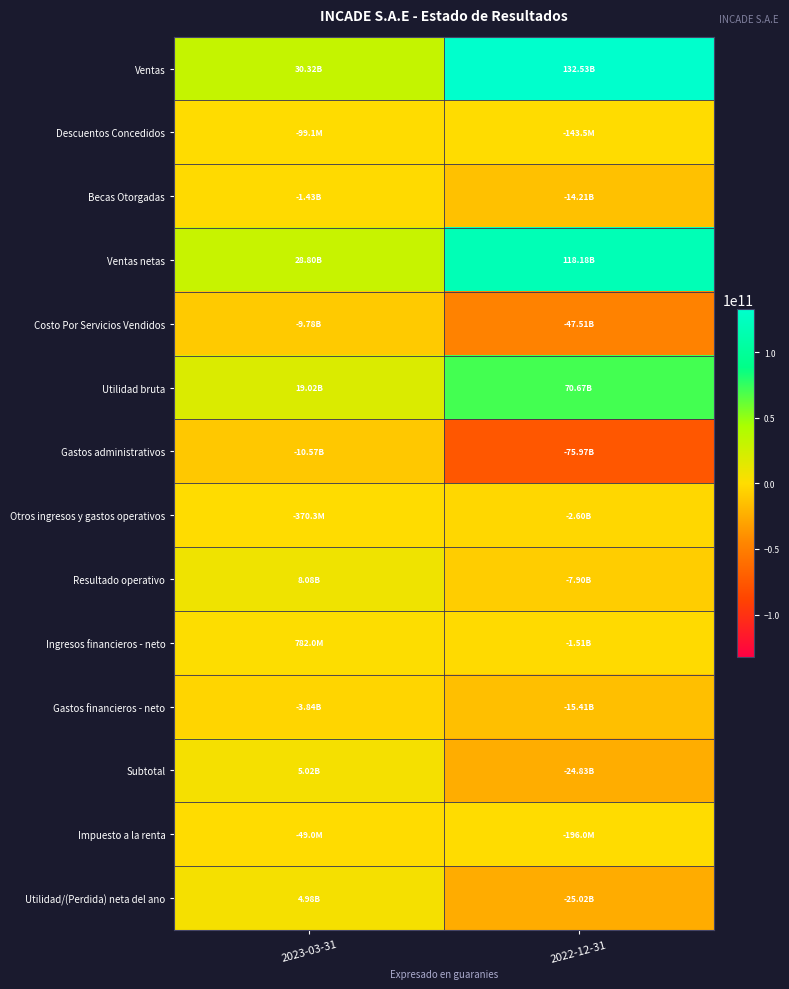

List the series in order of their peak value, lowest first.

Gastos administrativos, Costo Por Servicios Vendidos, Gastos financieros - neto, Becas Otorgadas, Otros ingresos y gastos operativos, Descuentos Concedidos, Impuesto a la renta, Ingresos financieros - neto, Utilidad/(Perdida) neta del ano, Subtotal, Resultado operativo, Utilidad bruta, Ventas netas, Ventas